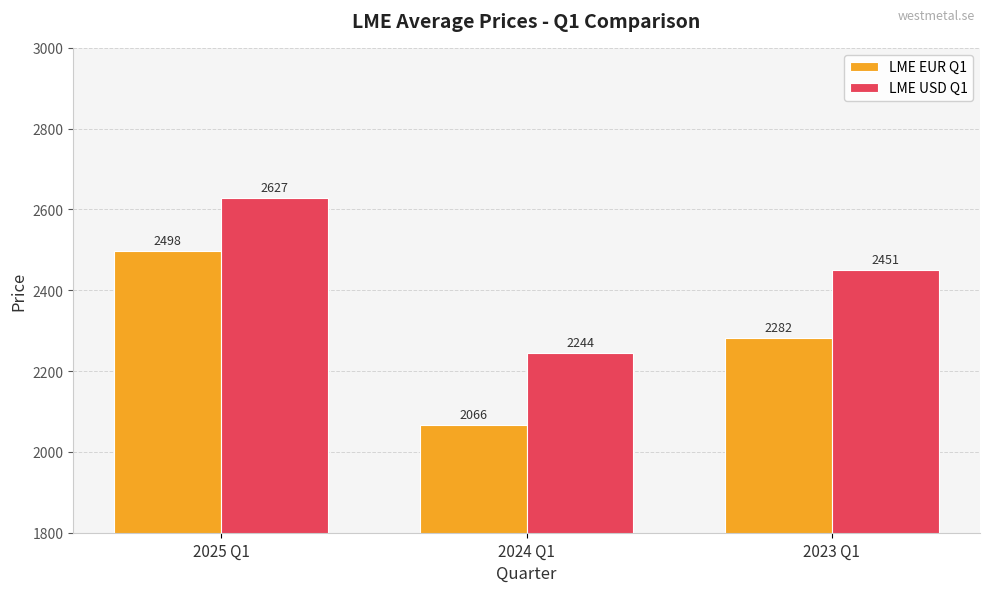

What is the value of the LME USD Q1 bar at the 3rd from the left?

2451.2